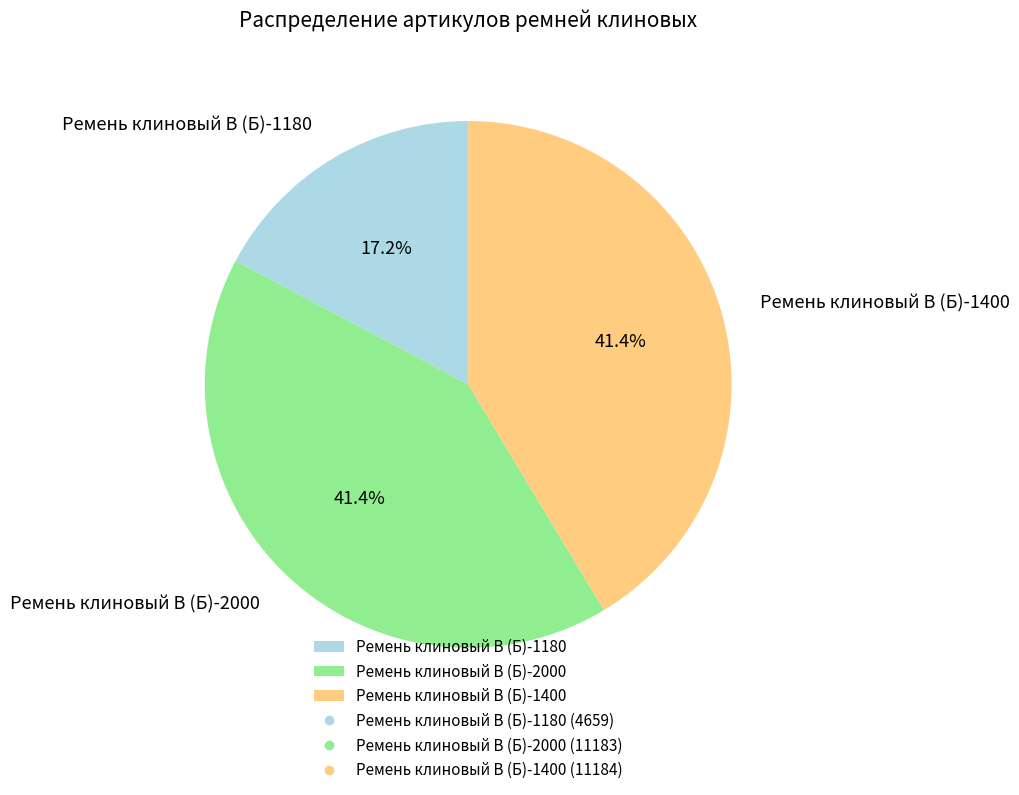

Does Ремень клиновый В (Б)-1180 account for over 50% of the chart?

No